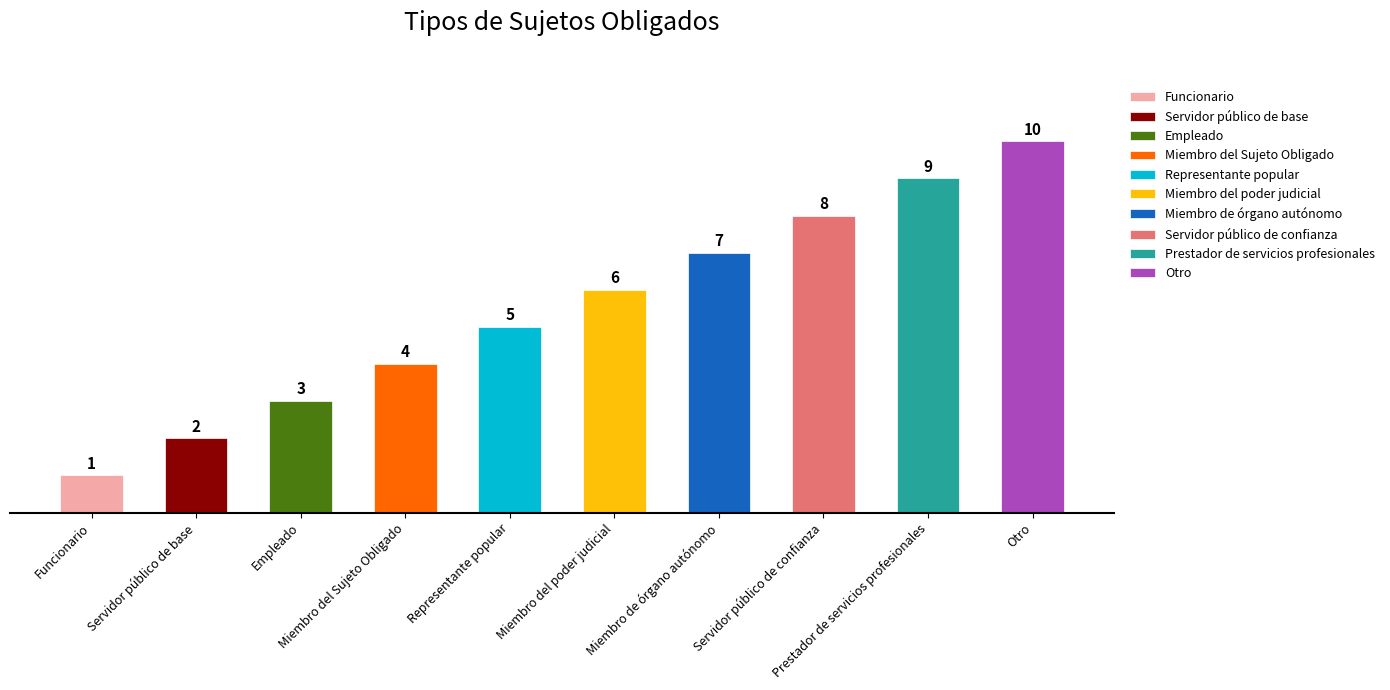

What is the change in value from Funcionario to Servidor público de confianza?

+7